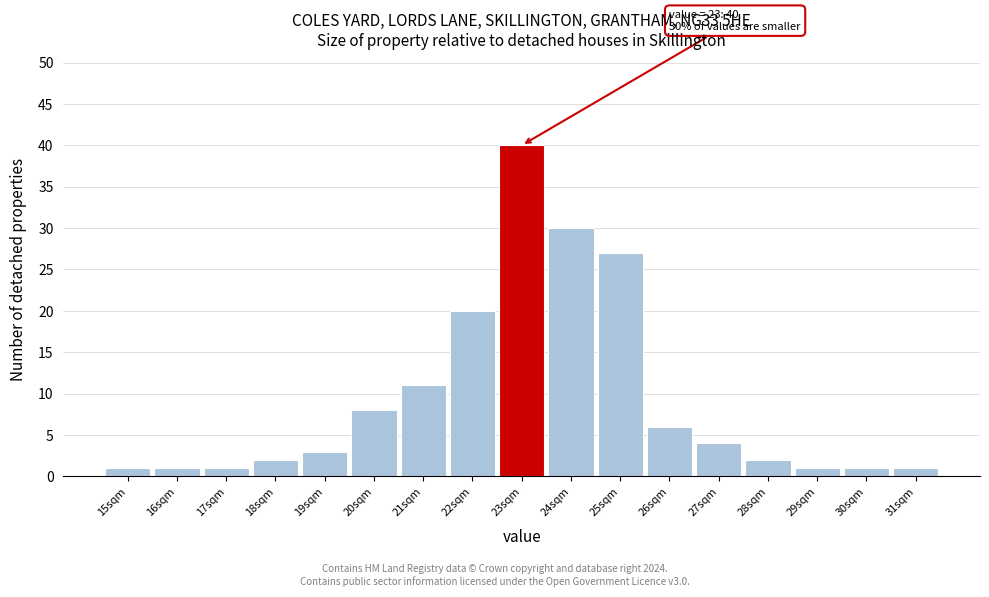

Which range on the x-axis has the tallest bar?

22.5 to 23.5